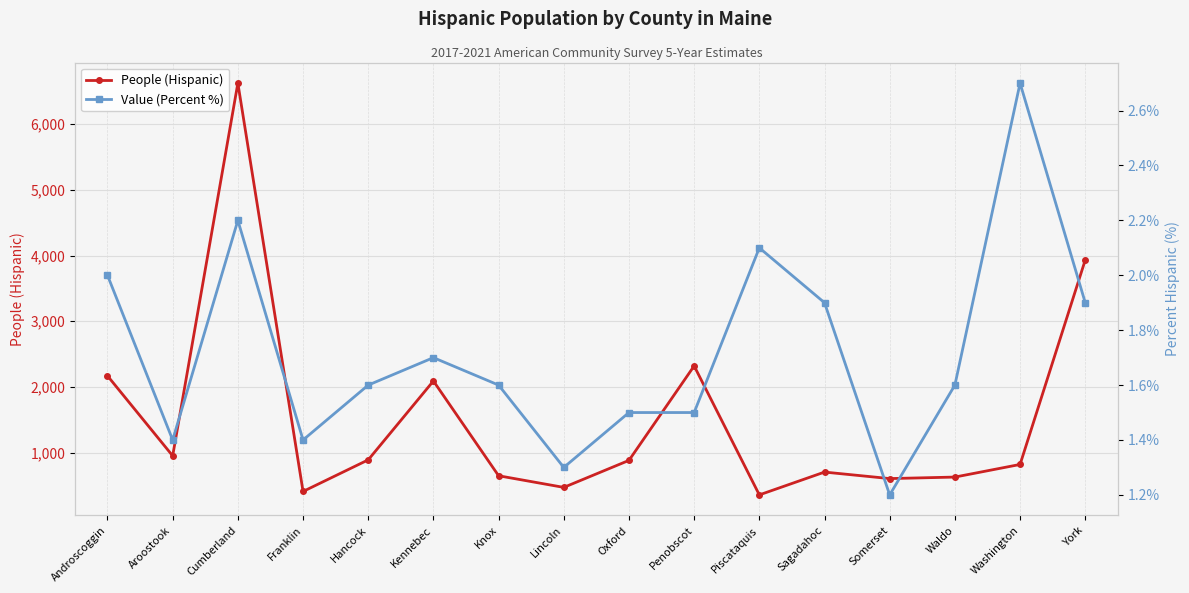

The value of People (Hispanic) at Penobscot is 1333.1. True or false?

False